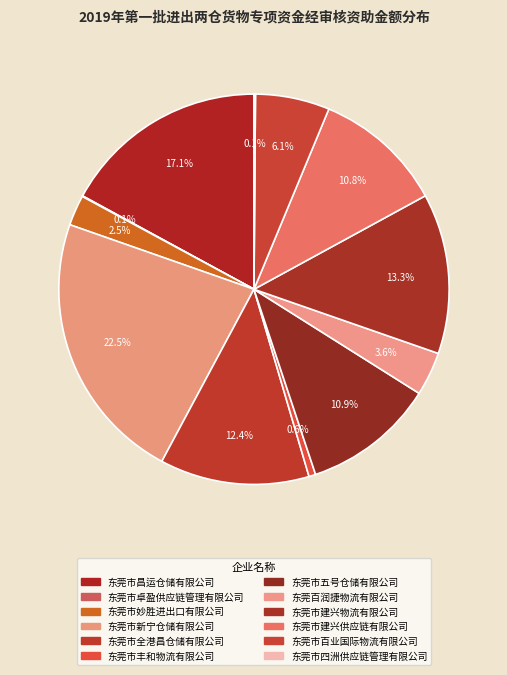

What is the largest slice in the pie chart?

东莞市新宁仓储有限公司